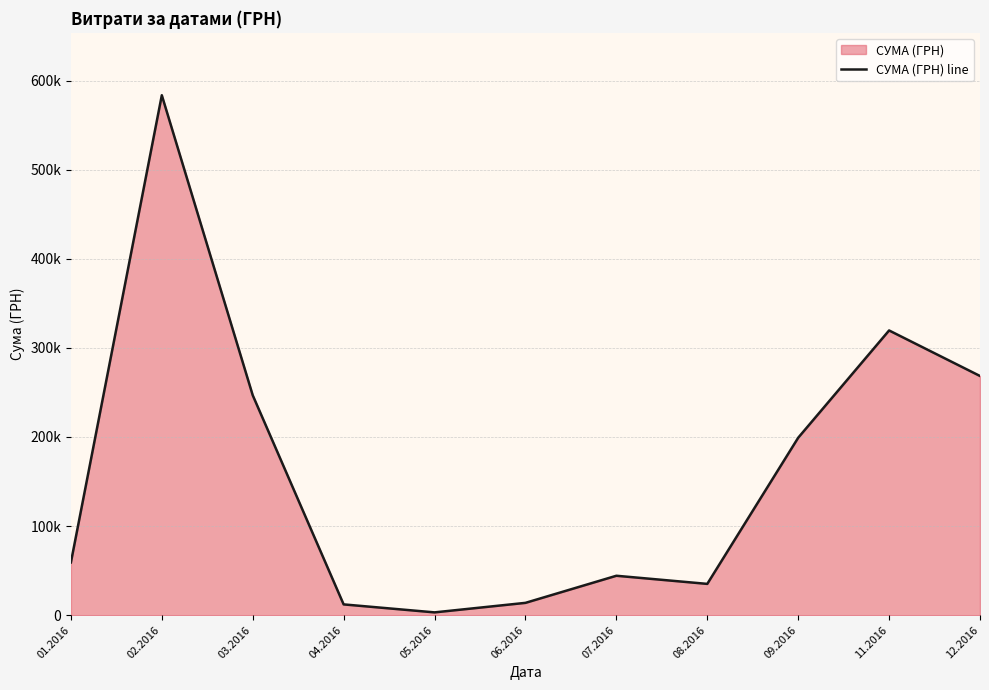

What is the label of the 5th point from the right?

07.2016